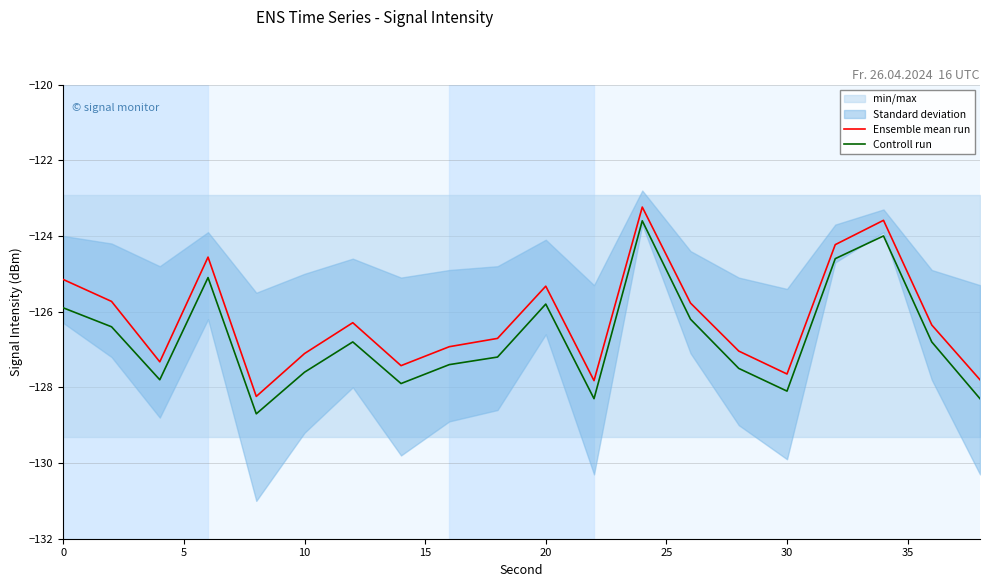

Does the chart display data point markers on the line(s)?

No